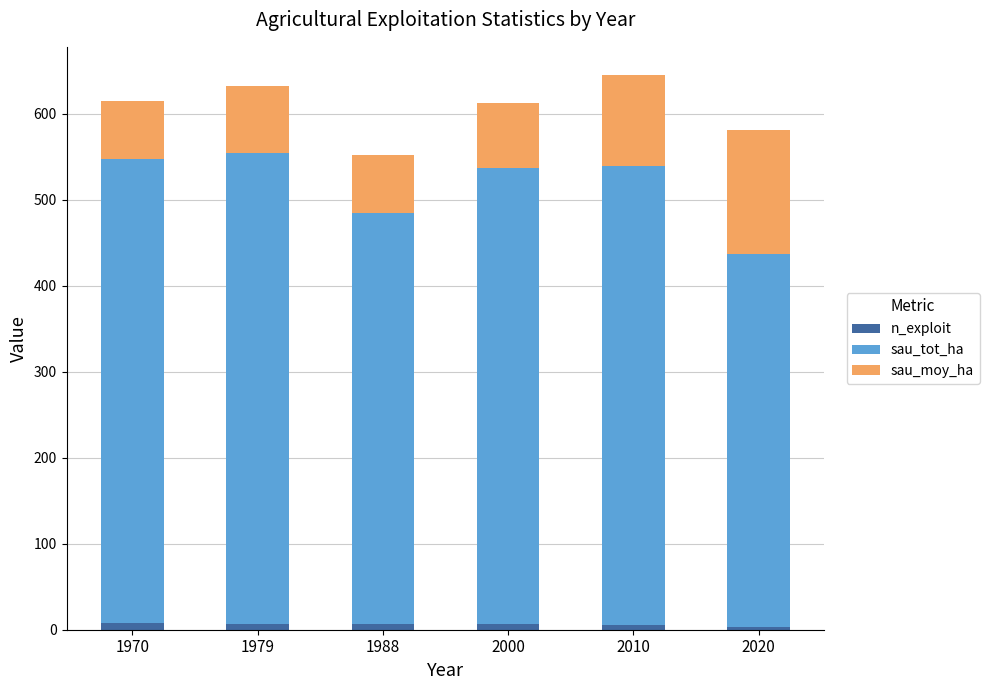

What are all the series names shown in the legend?

n_exploit, sau_tot_ha, sau_moy_ha